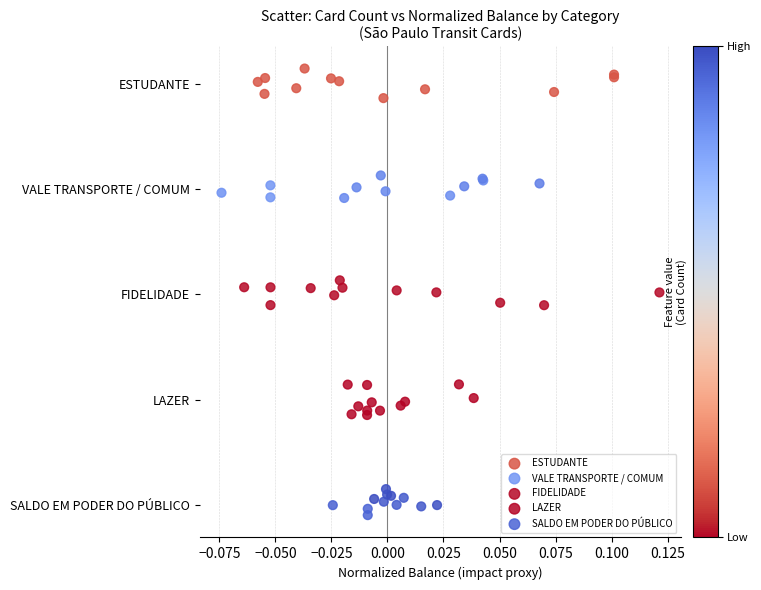

Which series contains the lowest Y value?

SALDO EM PODER DO PÚBLICO